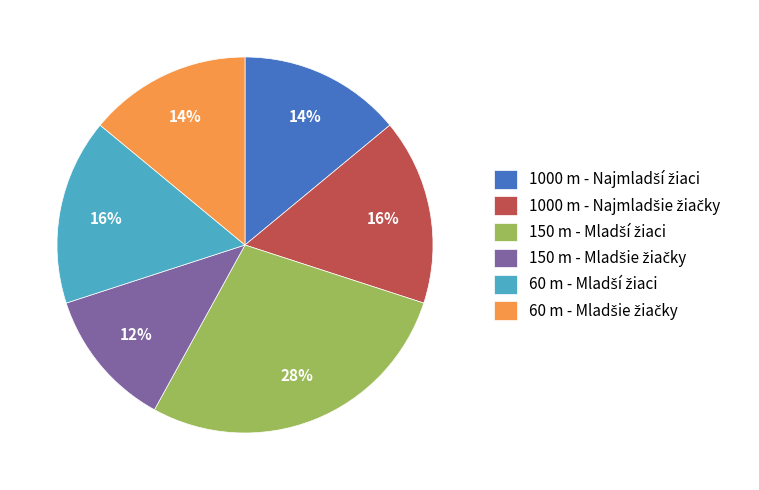

Does any single category account for the majority?

No